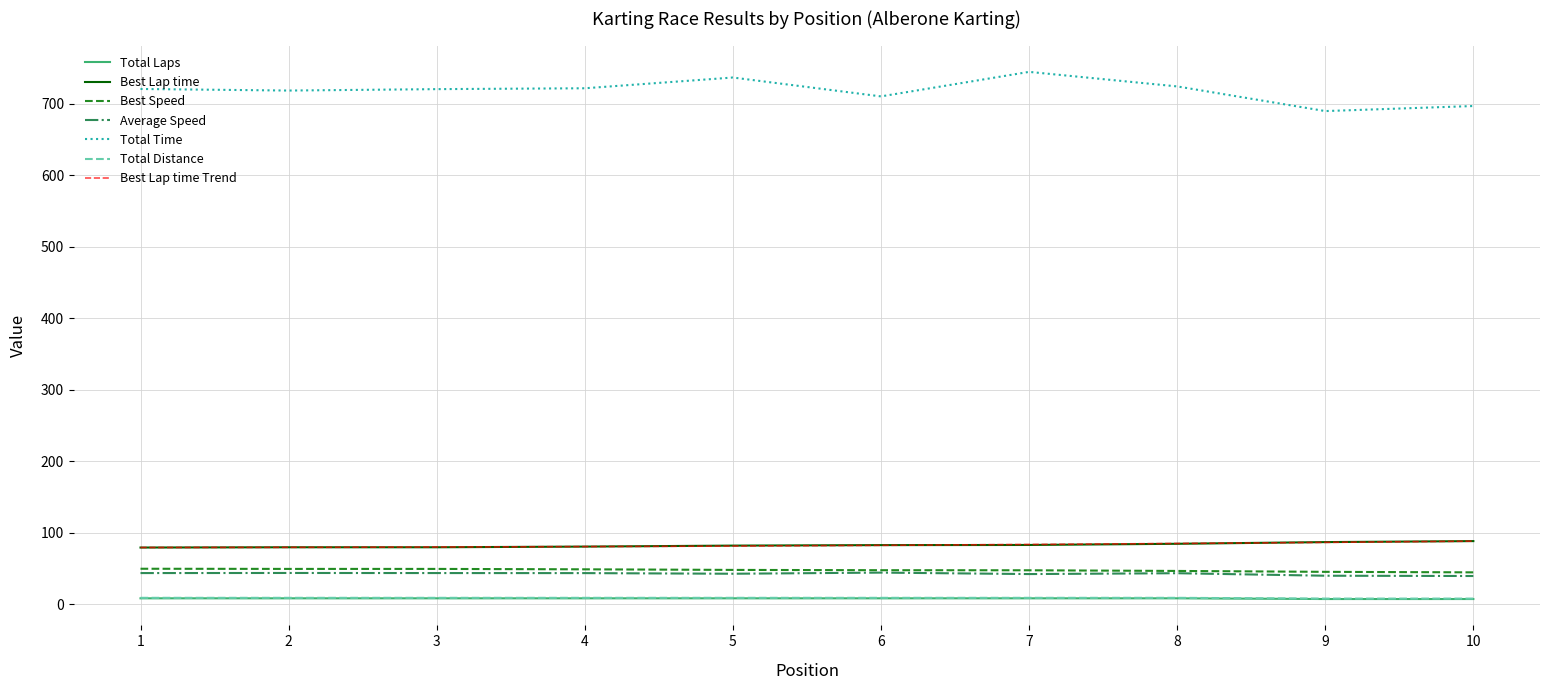

At how many categories does at least one series exceed 693?

9